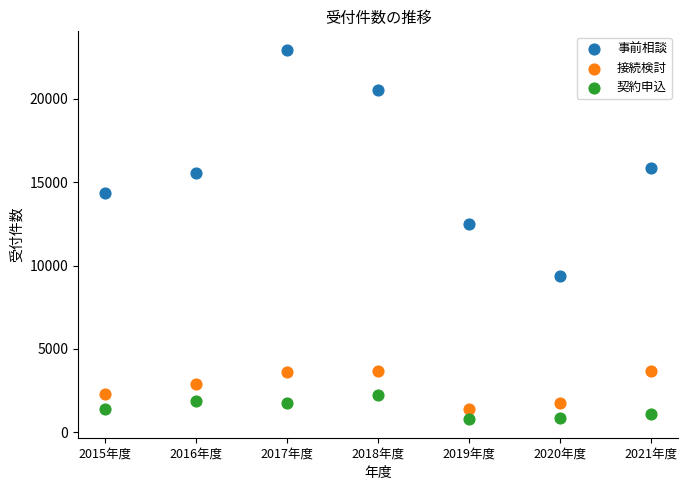

In the 事前相談 series, what Y value is closest to 16148?

15827